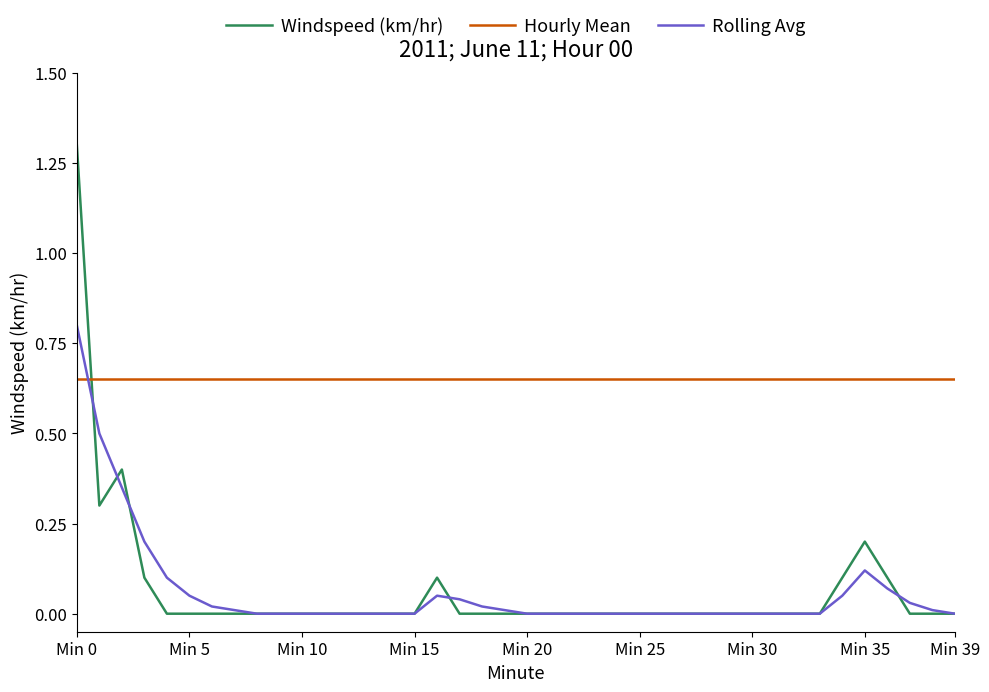

Which series has the widest spread of values?

Windspeed (km/hr)